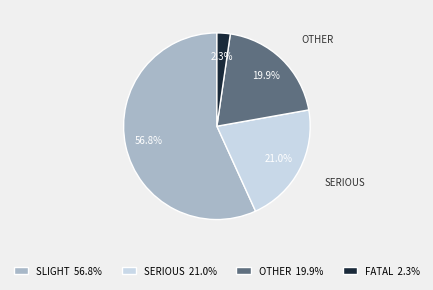

Do FATAL 2.3% and SLIGHT 56.8% together represent more than half of the pie?

Yes